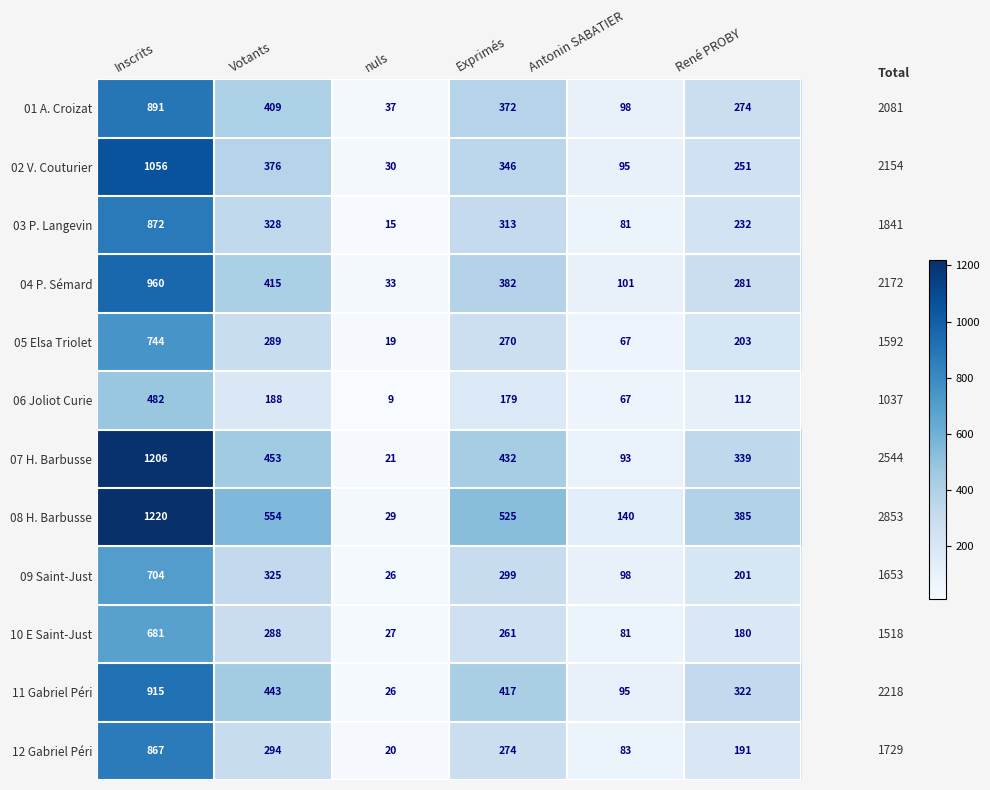

Which series has the largest total across all categories?

08 H. Barbusse